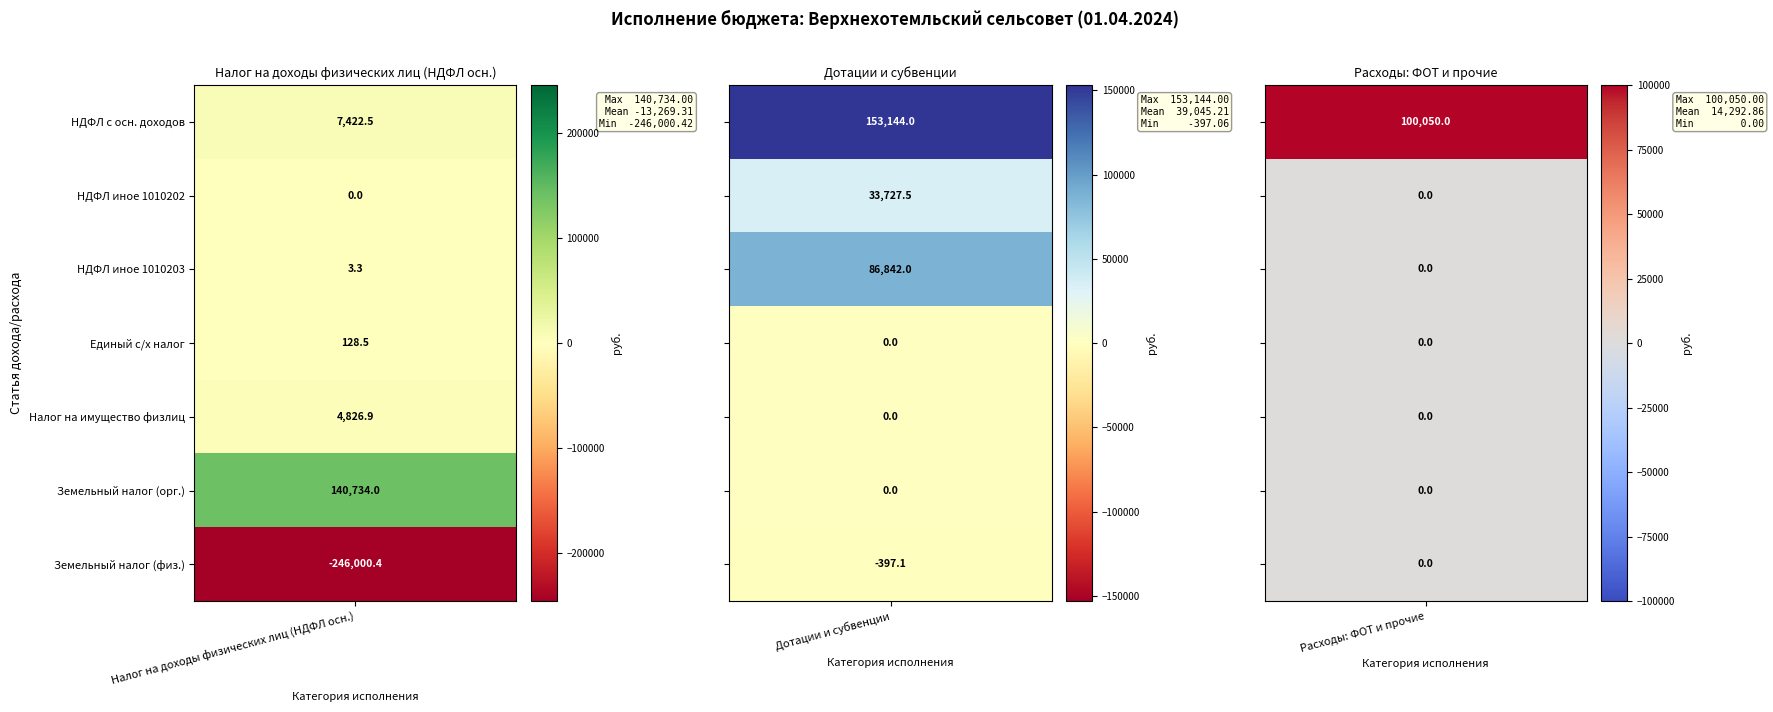

Reading left to right, transcribe all the data shown in this chart.

Налог на доходы физических лиц (НДФЛ осн.): 0=7422.5	1=0.0	2=3.3	3=128.5	4=4826.9	5=140734.0	6=-246000.4
Дотации и субвенции: 0=153144.0	1=33727.5	2=86842.0	3=0.0	4=0.0	5=0.0	6=-397.1
Расходы: ФОТ и прочие: 0=100050.0	1=0.0	2=0.0	3=0.0	4=0.0	5=0.0	6=0.0